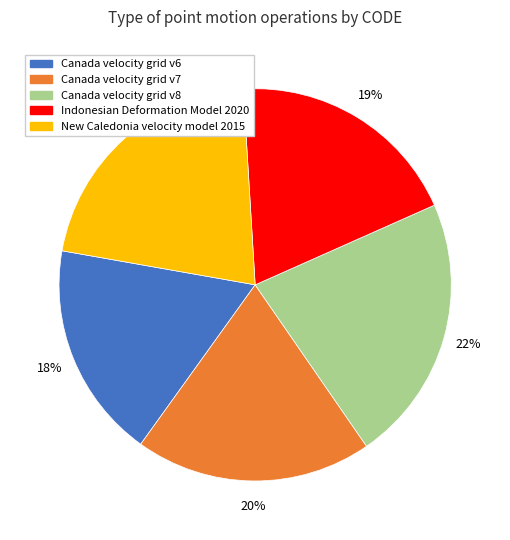

True or false: Canada velocity grid v6 accounts for 18% of the total.

True